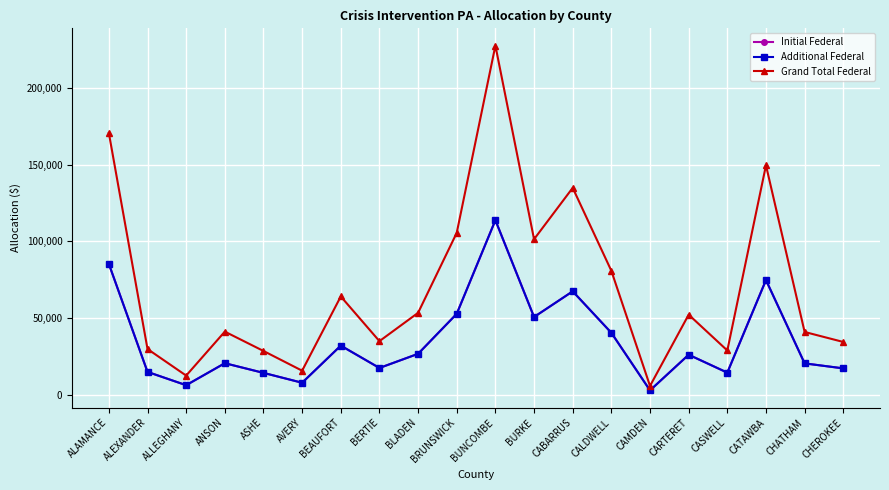

Which category has the lowest value across all series?

CAMDEN